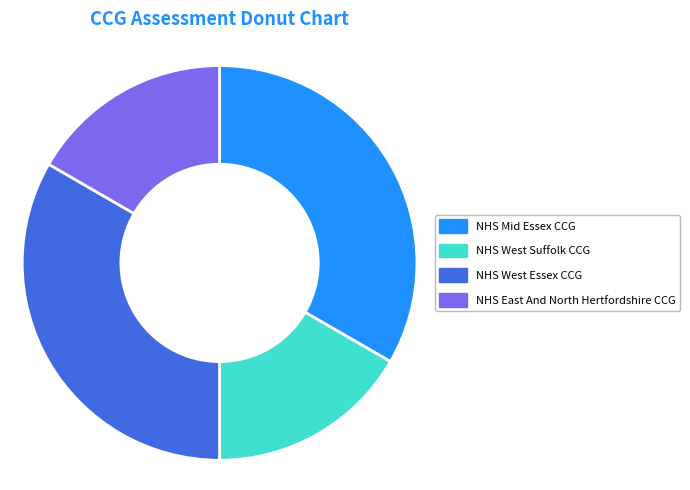

True or false: NHS West Suffolk CCG accounts for 17% of the total.

True